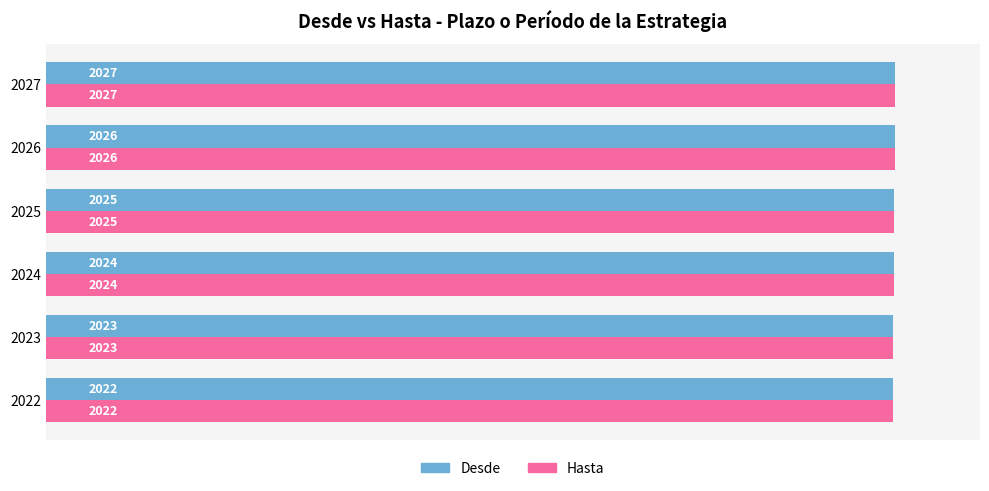

Is it true that Desde equals 2026 at 2026?

True